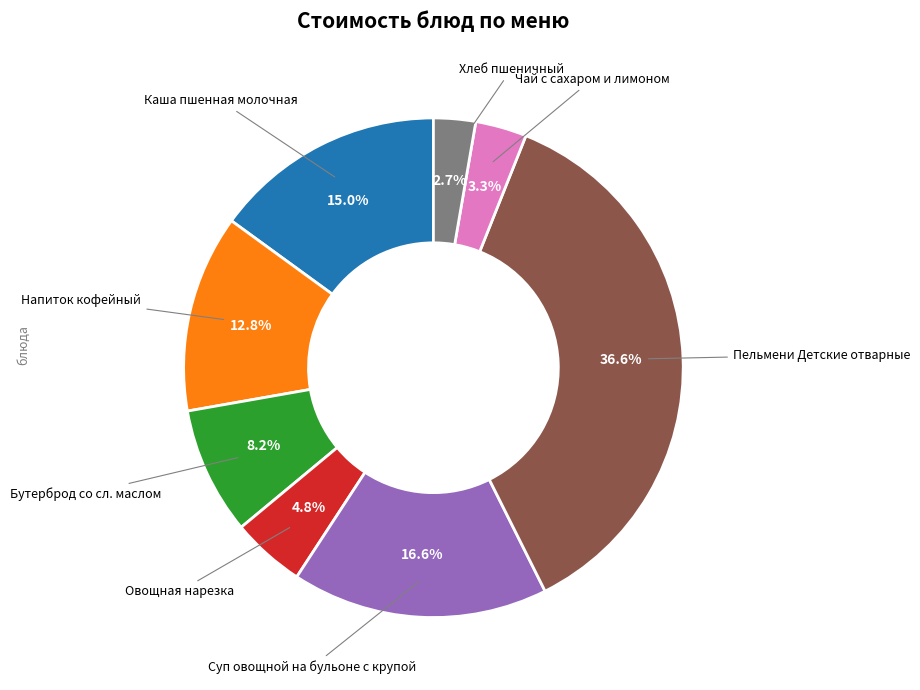

Does any single category account for the majority?

No